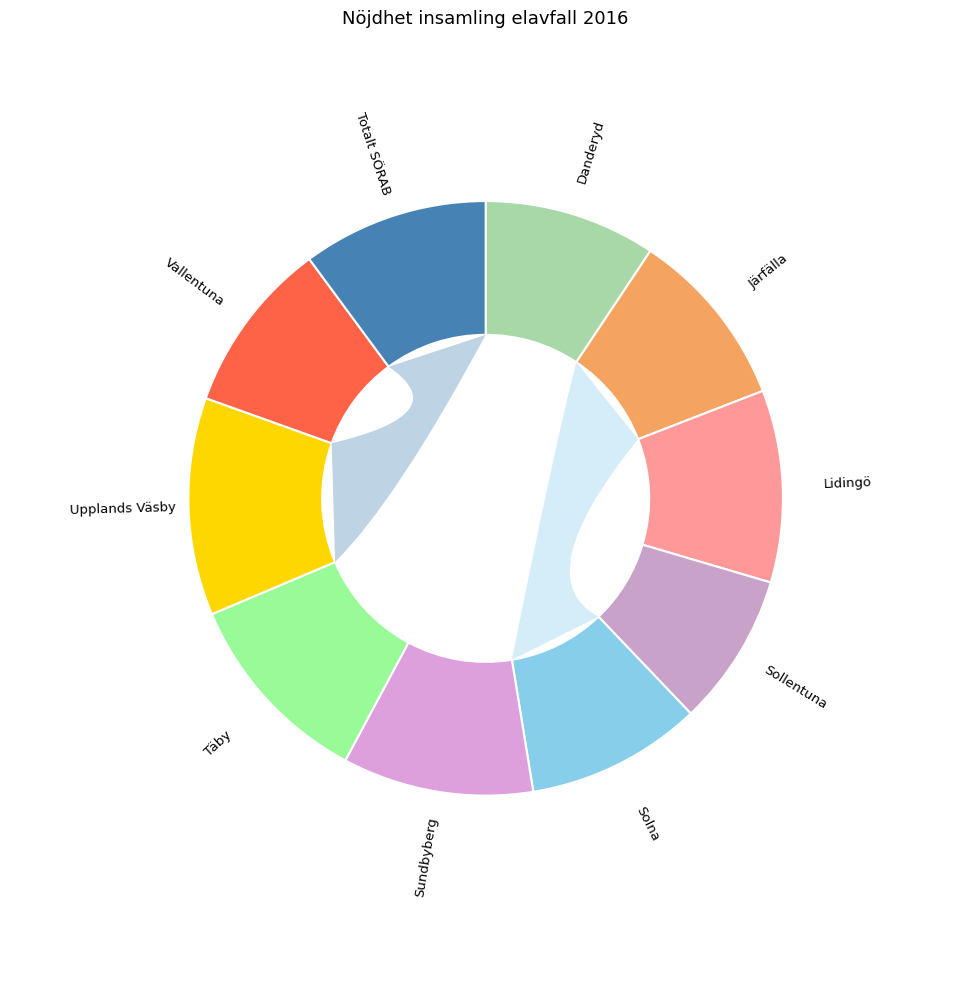

What percentage is the Totalt SÖRAB slice, to the nearest percent?

10%